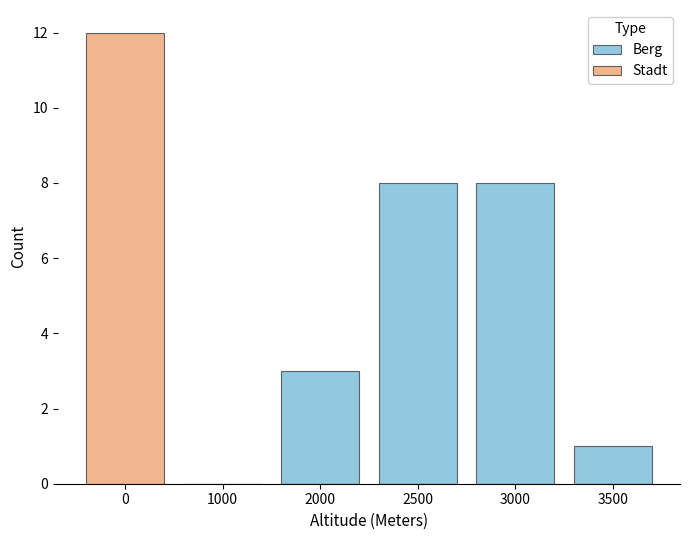

What is the difference between the maximum and minimum values in the Stadt series?

12